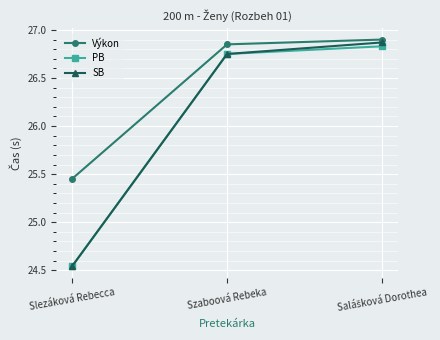

The PB series shows 43.0 at Szaboová Rebeka. True or false?

False